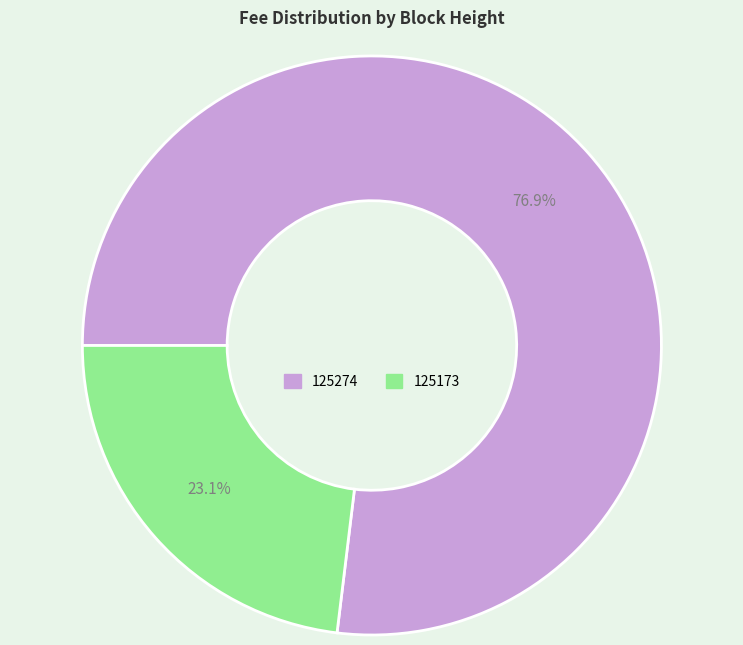

To the nearest percent, what is the difference between the 125274 and 125173 slice percentages?

54%